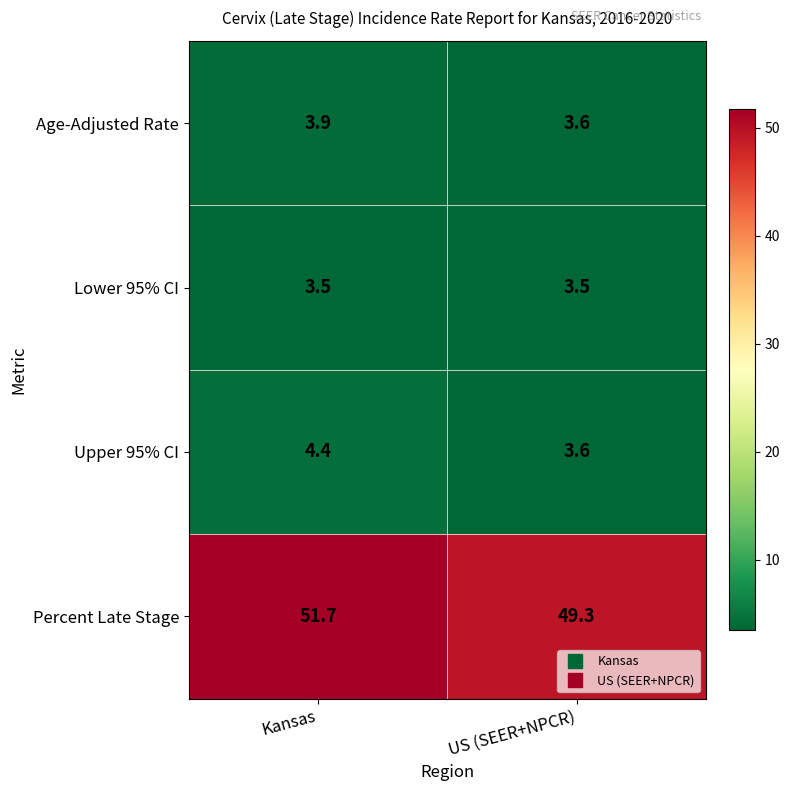

What is the average value of the Percent Late Stage series?

50.5